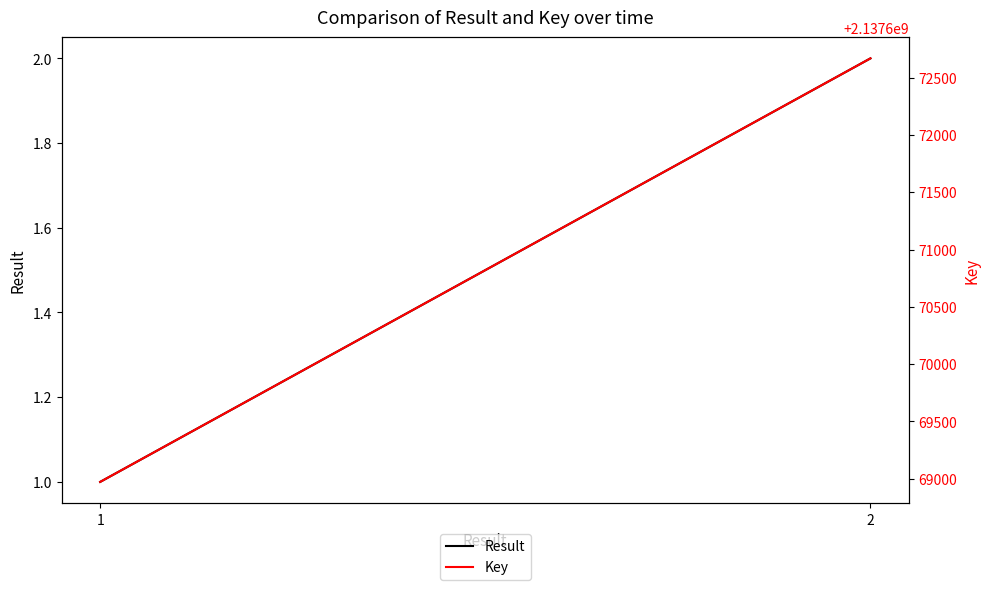

At which category is the sum across all series the highest?

2